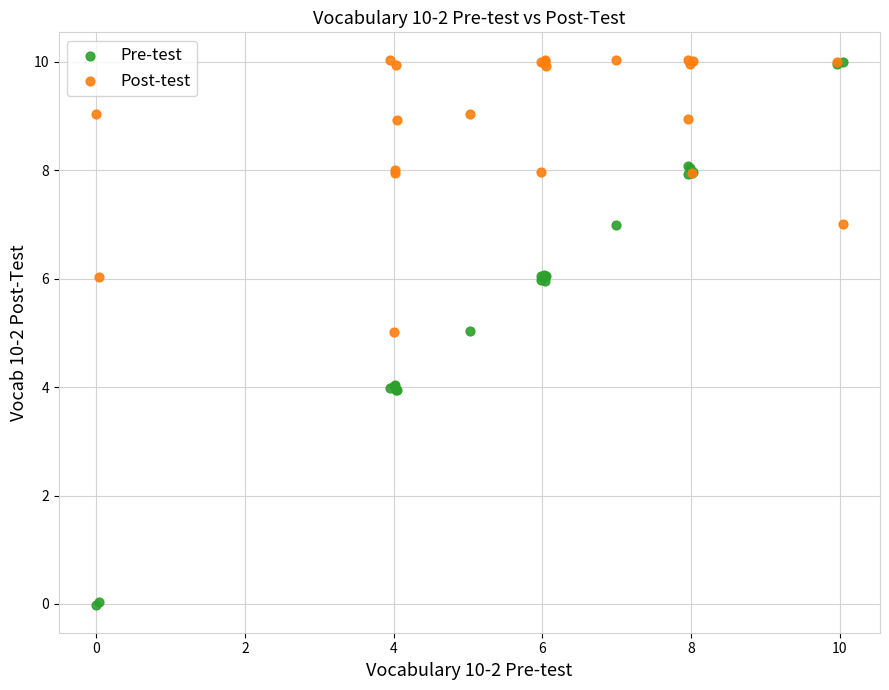

Which series contains the lowest Y value?

Pre-test